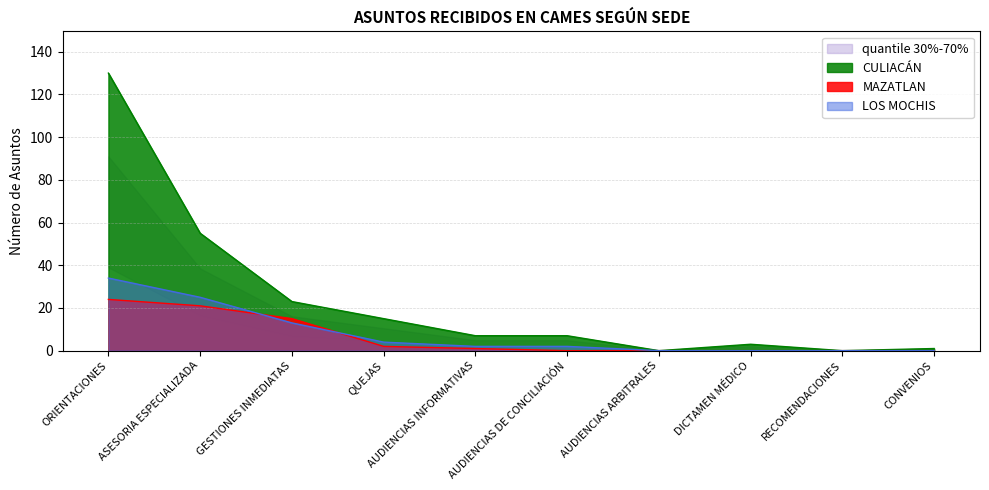

True or false: CULIACÁN has more than 0 interior local peaks.

True